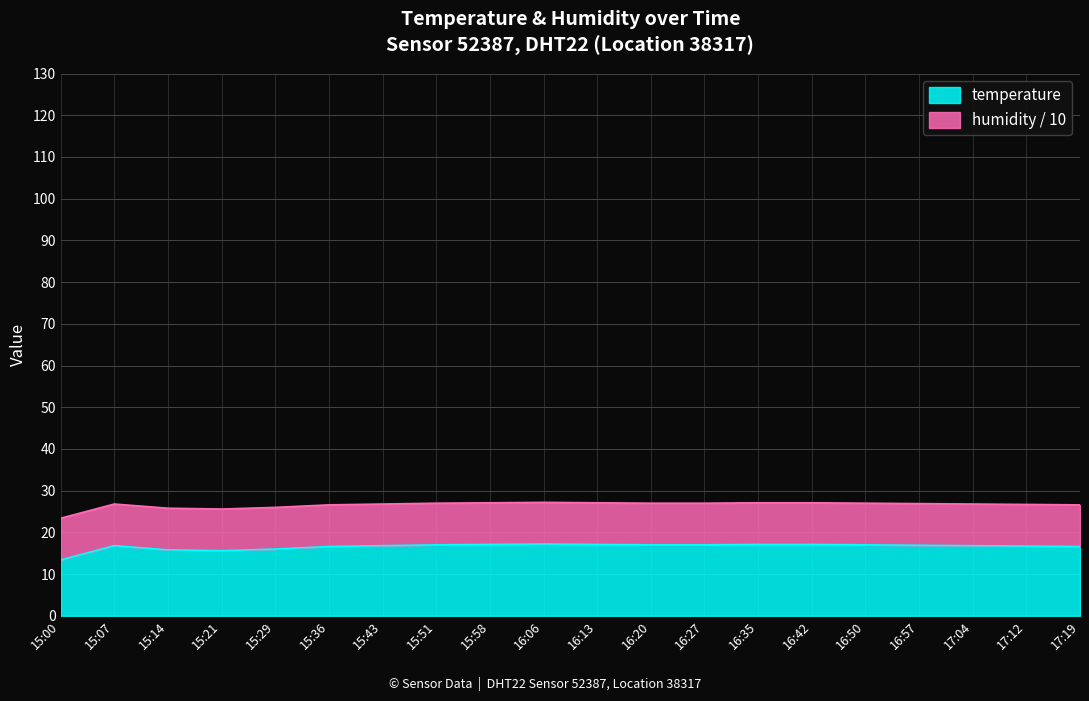

How many categories are shown in the chart?

20